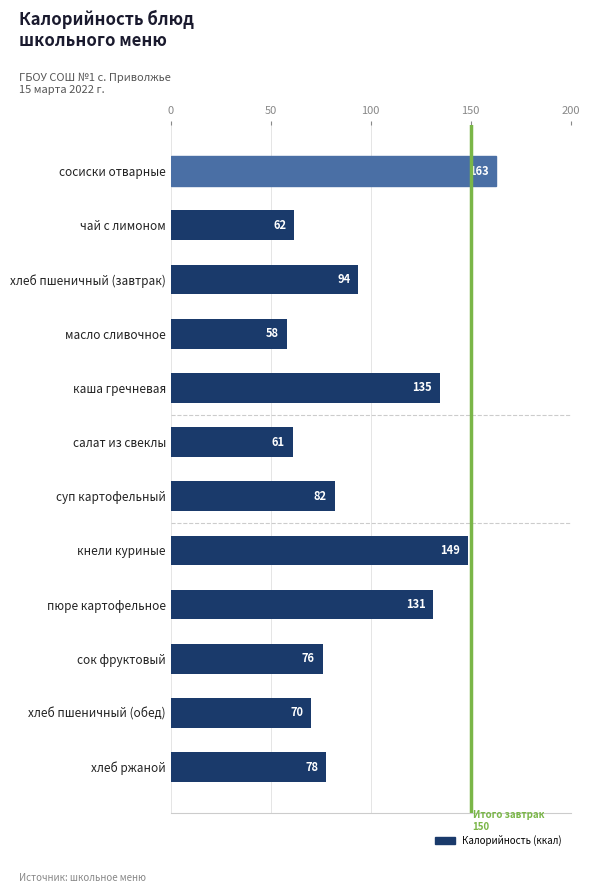

How many bars are there in total?

12